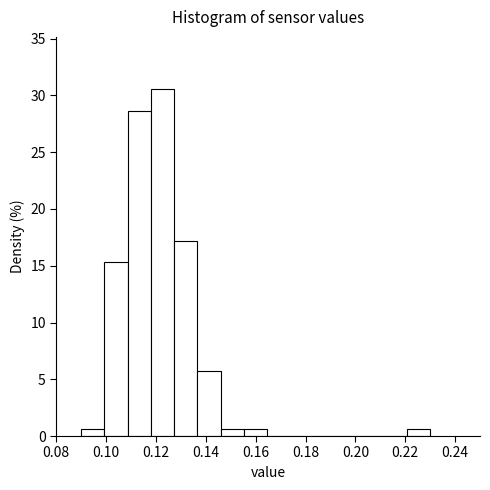

Reading left to right, transcribe this chart: for each bar, give the range it covers on the x-axis and its height. Neither the bar edges nor the heights are printed on the chart, so give them approximately, as read against the axes.

0.090 to 0.100: 0.5
0.100 to 0.108: 15.5
0.108 to 0.118: 28.5
0.118 to 0.128: 30.5
0.128 to 0.136: 17.0
0.136 to 0.146: 5.5
0.146 to 0.156: 0.5
0.156 to 0.164: 0.5
0.164 to 0.174: 0
0.174 to 0.184: 0
0.184 to 0.192: 0
0.192 to 0.202: 0
0.202 to 0.212: 0
0.212 to 0.220: 0
0.220 to 0.230: 0.5